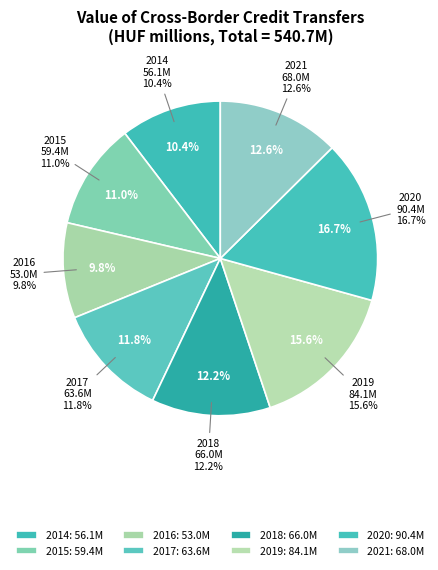

To the nearest percent, what is the difference between the 2021 and 2015 slice percentages?

2%